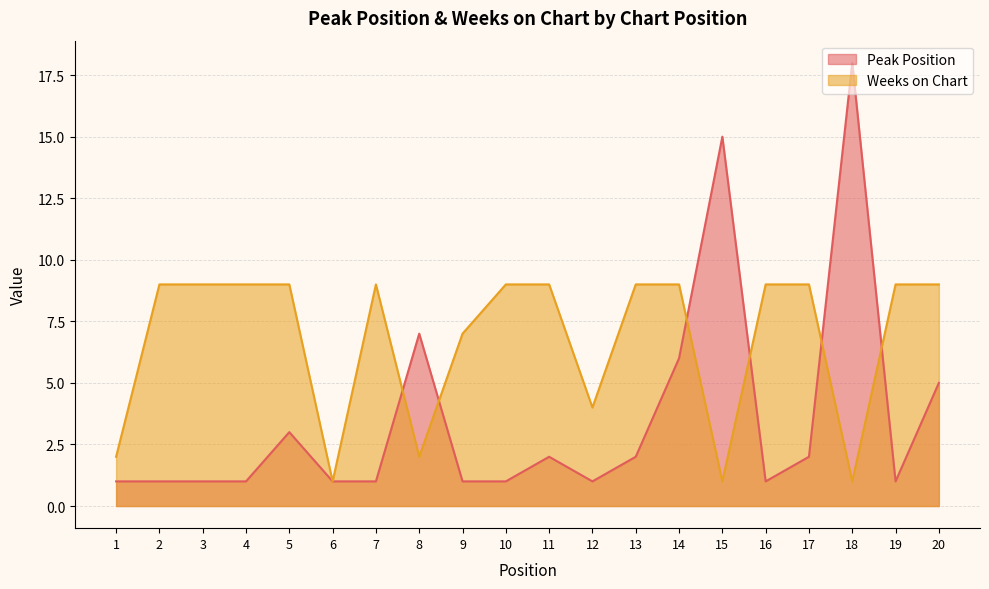

True or false: Weeks on Chart and Peak Position cross at least once.

True